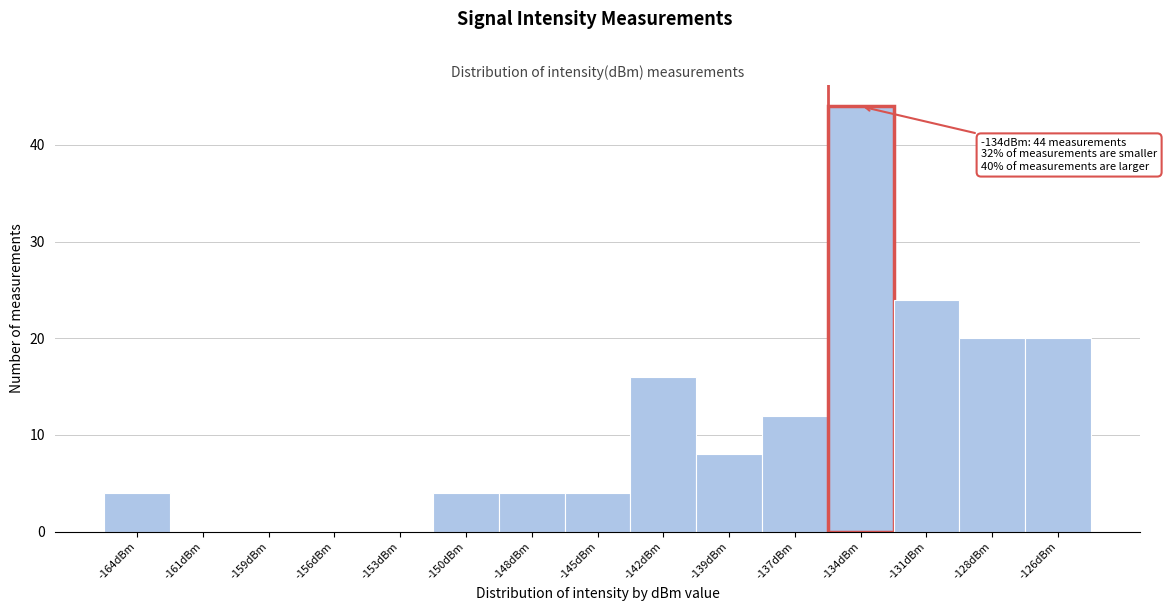

Reading right to left, transcribe all the data shown in this chart.

-126dBm=20	-128dBm=20	-131dBm=24	-134dBm=44	-137dBm=12	-139dBm=8	-142dBm=16	-145dBm=4	-148dBm=4	-150dBm=4	-153dBm=0	-156dBm=0	-159dBm=0	-161dBm=0	-164dBm=4